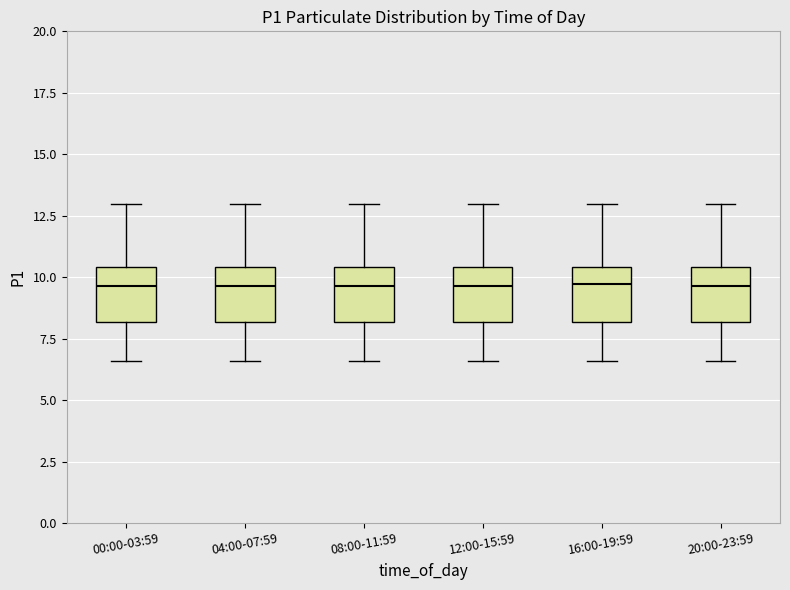

Reading left to right, transcribe this box plot: for each box, give where its median line is, the range the box spans, and where its two whiskers end, as read against the y-axis. The values are not printed on the chart, so give them approximately, as read against the axis.

00:00-03:59: median 9.5, box 8.0 to 10.5, whiskers 6.5 to 13.0
04:00-07:59: median 9.5, box 8.0 to 10.5, whiskers 6.5 to 13.0
08:00-11:59: median 9.5, box 8.0 to 10.5, whiskers 6.5 to 13.0
12:00-15:59: median 9.5, box 8.0 to 10.5, whiskers 6.5 to 13.0
16:00-19:59: median 9.5, box 8.0 to 10.5, whiskers 6.5 to 13.0
20:00-23:59: median 9.5, box 8.0 to 10.5, whiskers 6.5 to 13.0